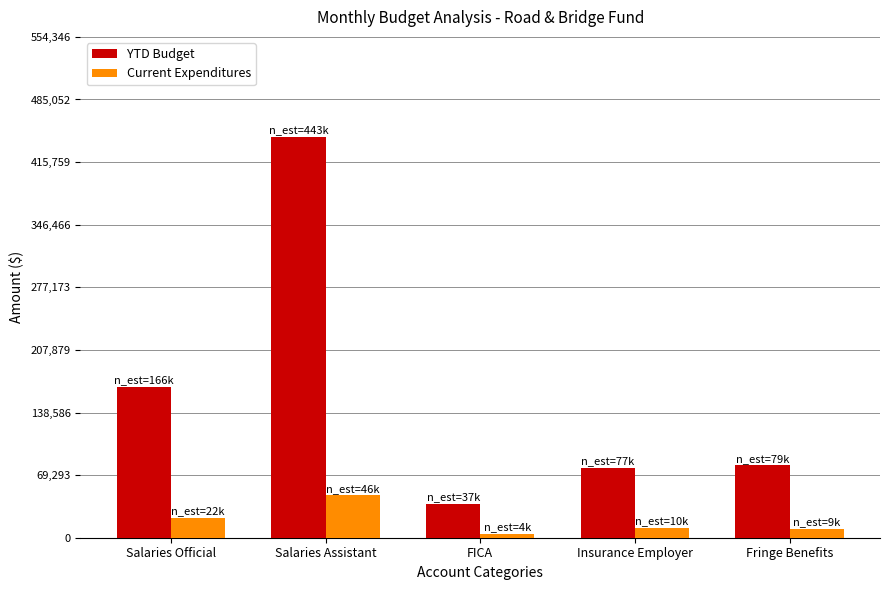

Which label corresponds to the largest value in the chart?

Salaries Assistant